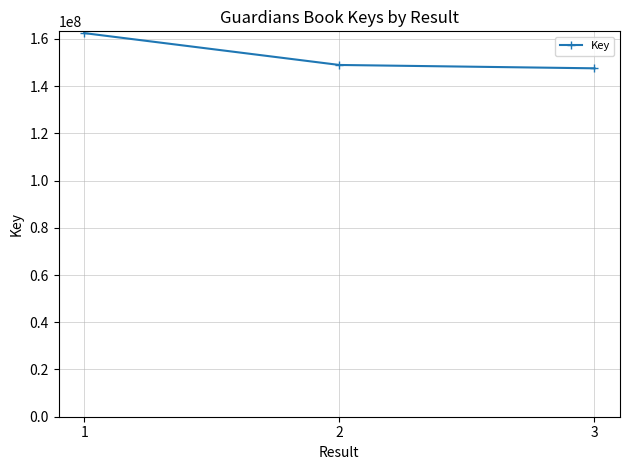

What is the maximum value shown in the chart?

162418141